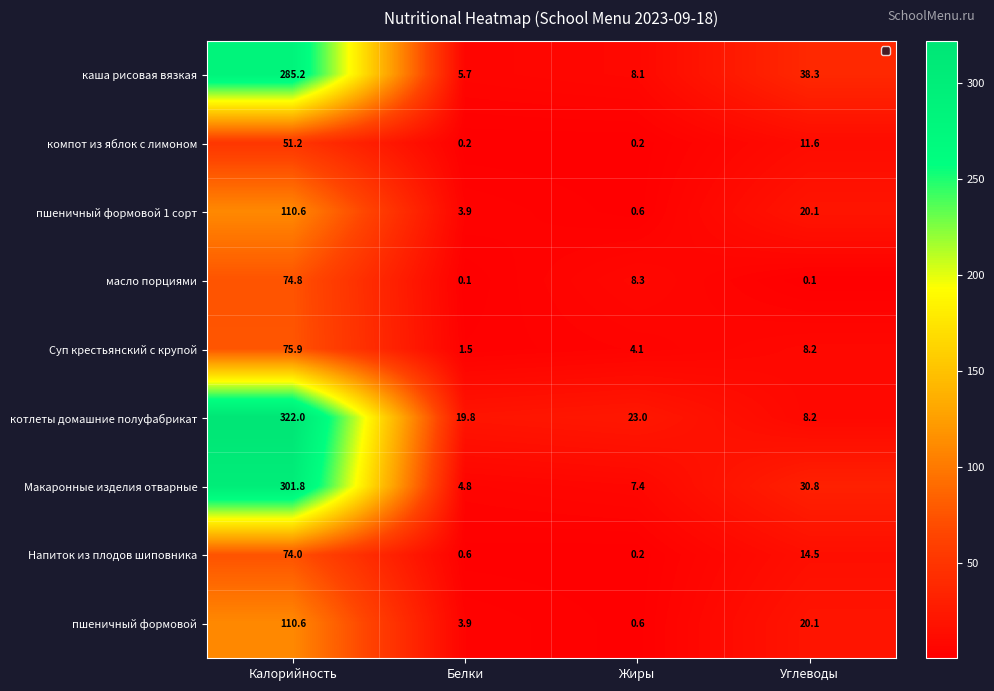

Read the Макаронные изделия отварные value at Калорийность.

301.8